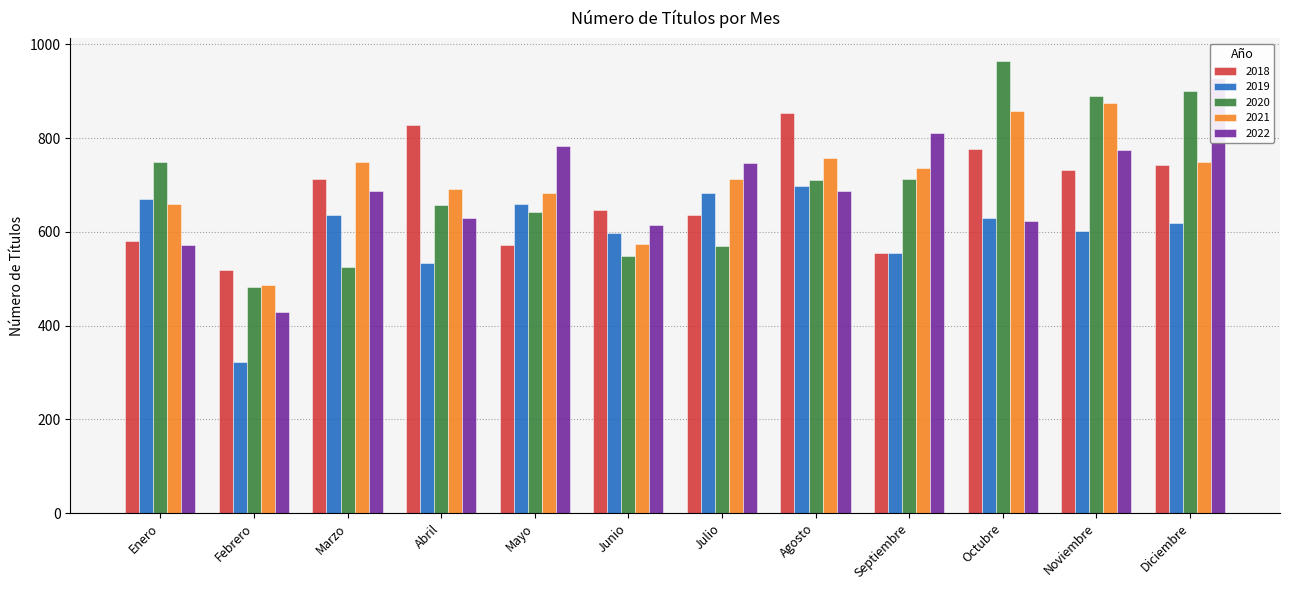

What position from the left is Marzo?

3